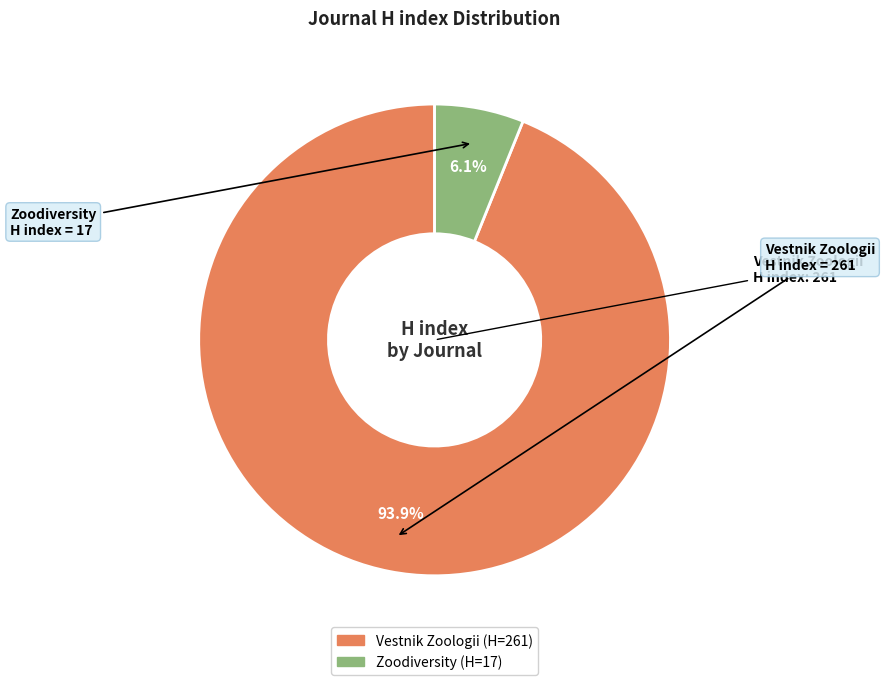

True or false: Vestnik Zoologii accounts for 99% of the total.

False